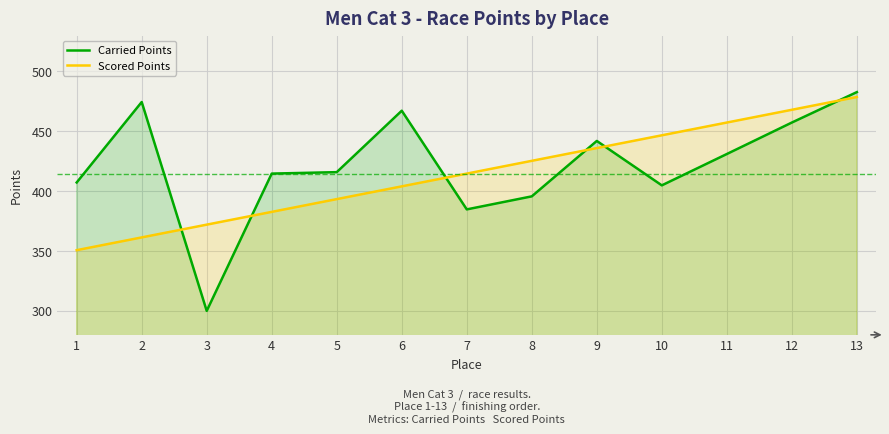

What are all the series names shown in the legend?

Carried Points, Scored Points